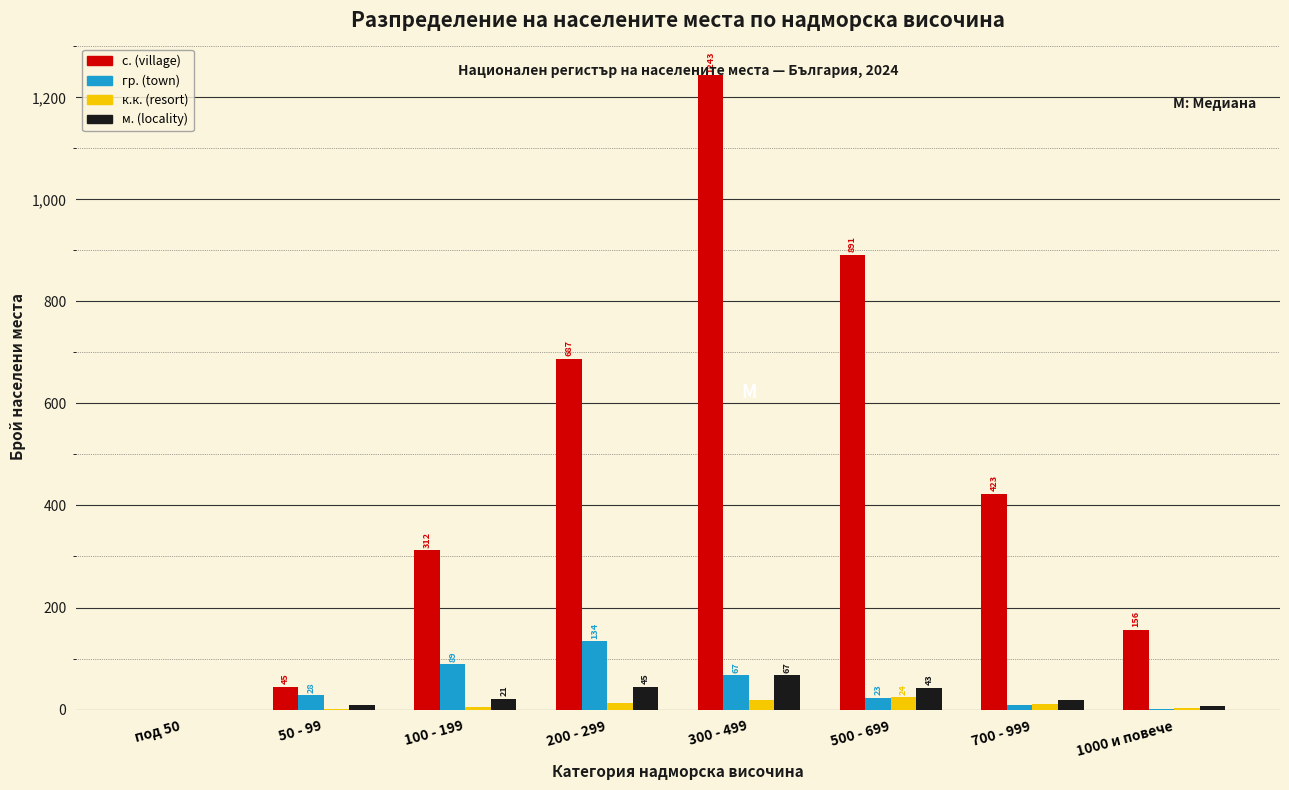

What is the maximum value shown in the chart?

1243